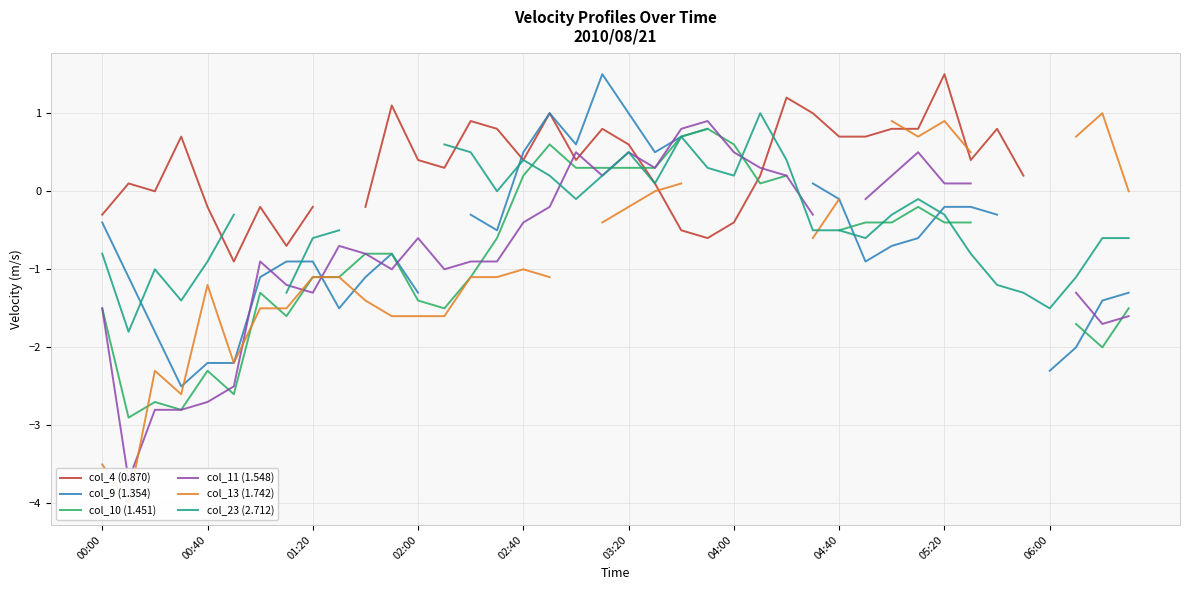

What is the spread (max minus min) of values at 19?

1.9